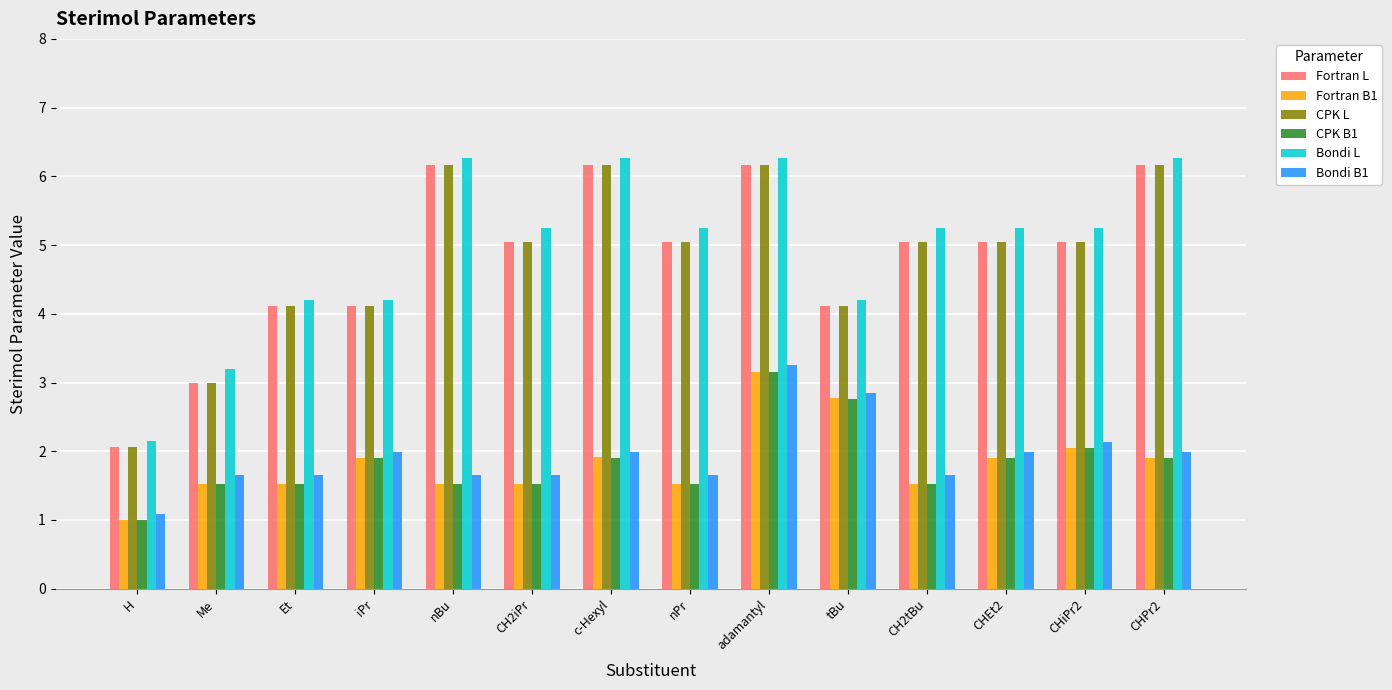

Which category has the lowest value across all series?

H